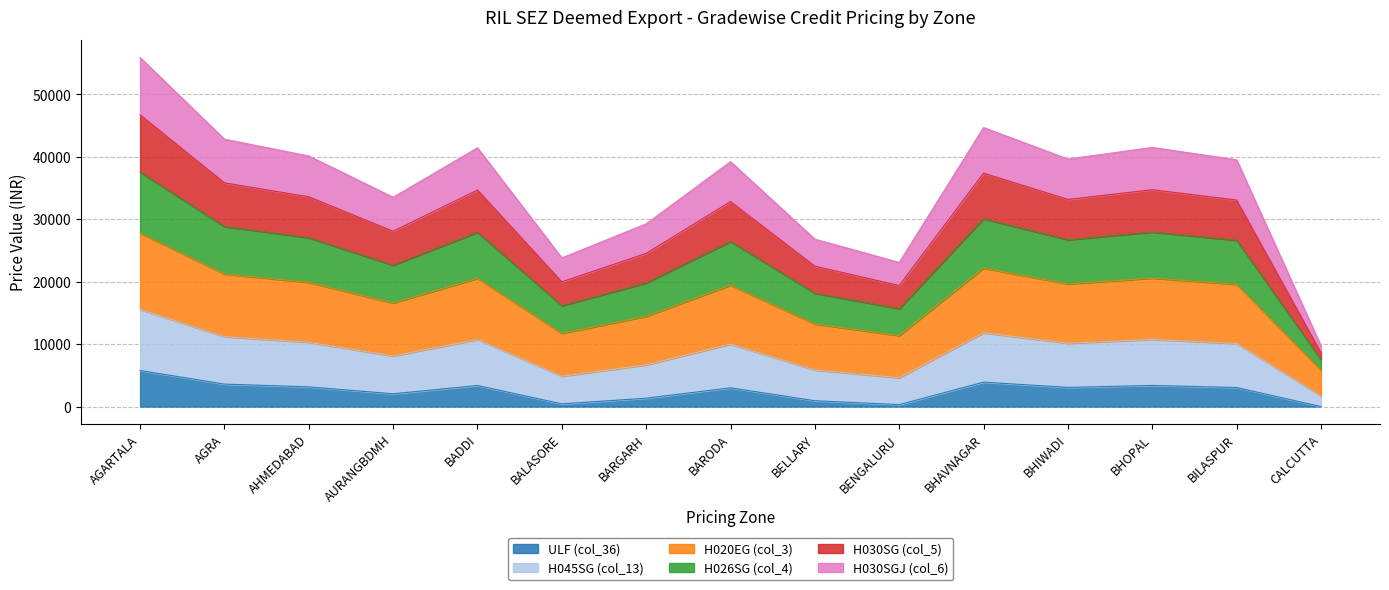

At which category is the sum across all series the highest?

AGARTALA